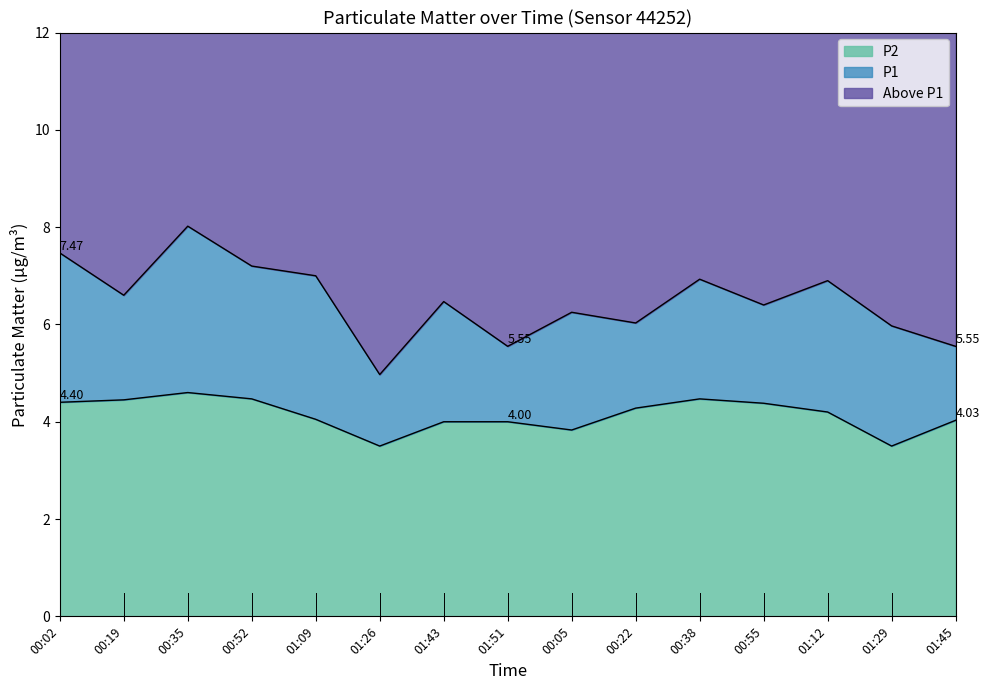

Which series has the largest total across all categories?

P1